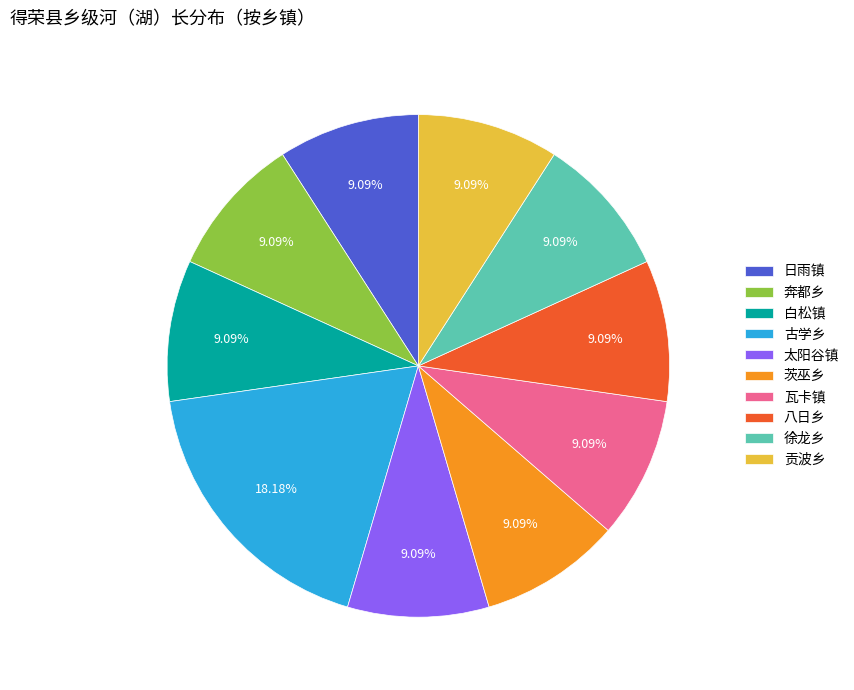

How many segments does this pie chart have?

10